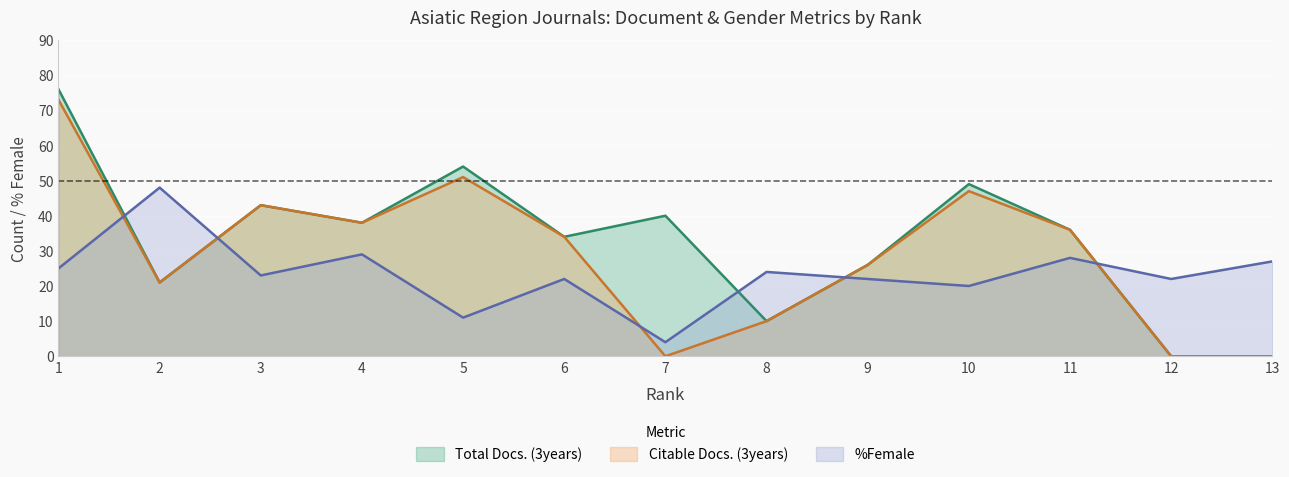

Where is the first local minimum for Citable Docs. (3years)?

2